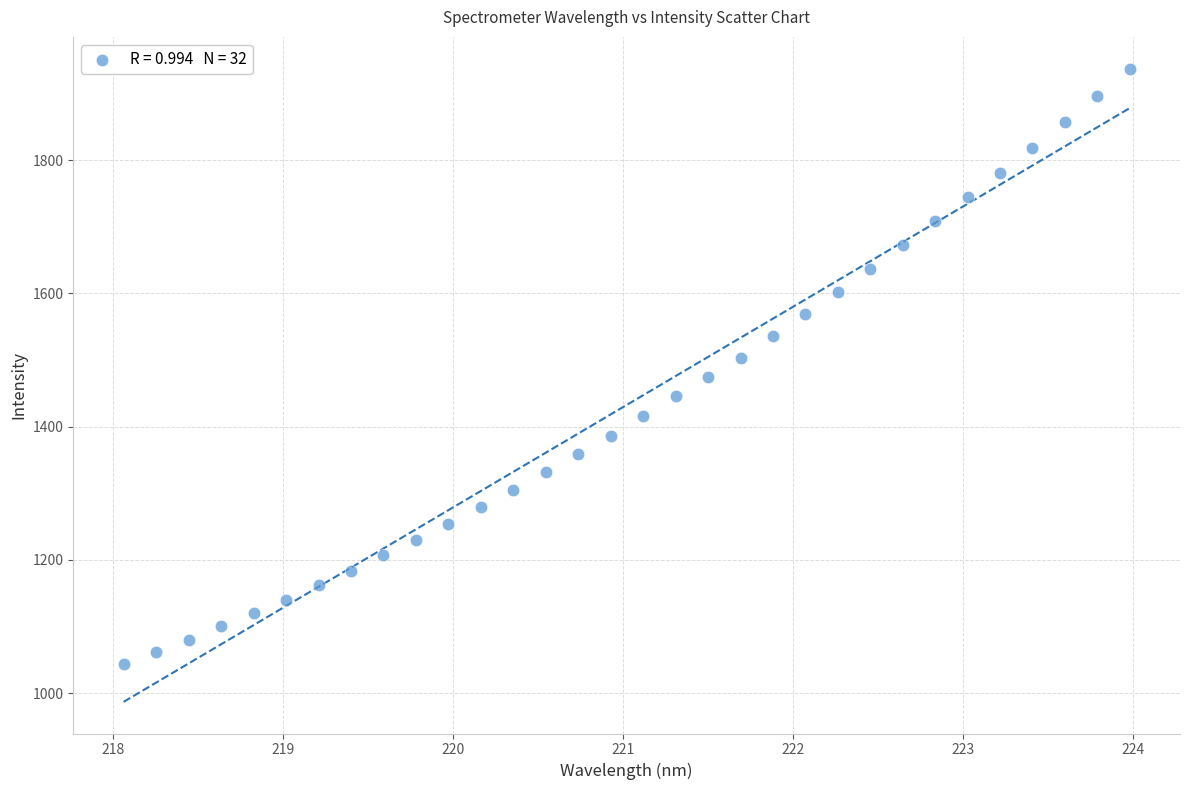

What is the range of Y values (max minus min)?

893.5